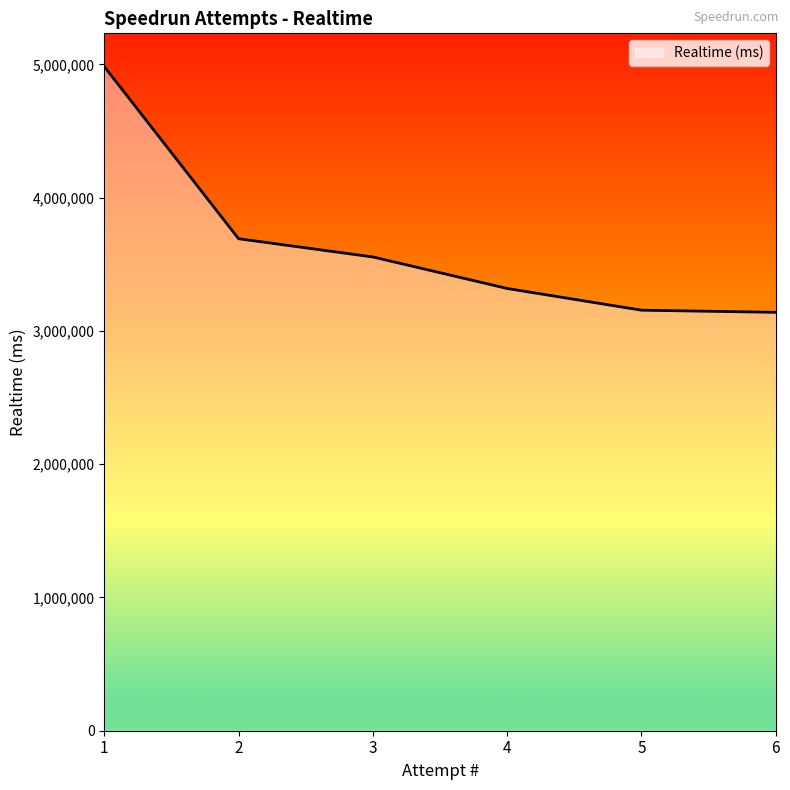

What is the greatest value displayed?

4983619